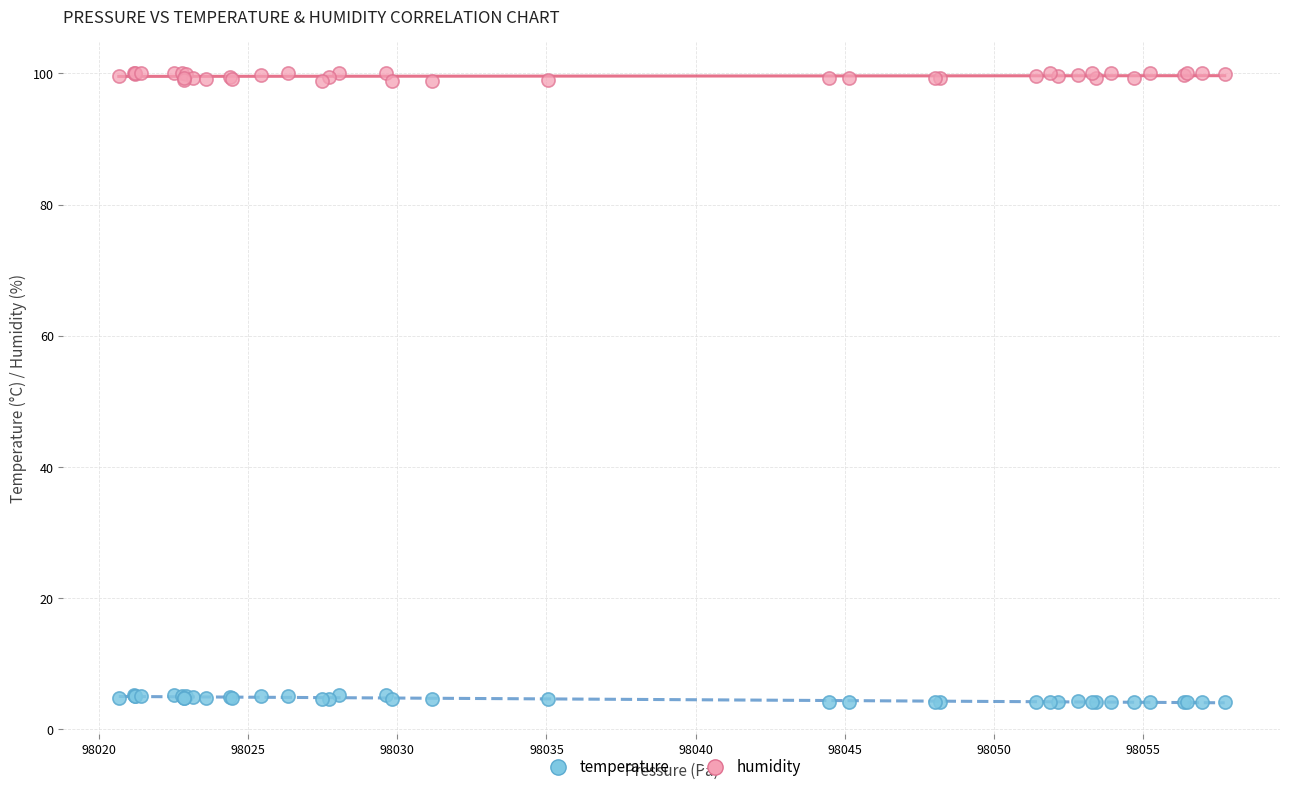

Which series reaches the maximum Y coordinate?

humidity